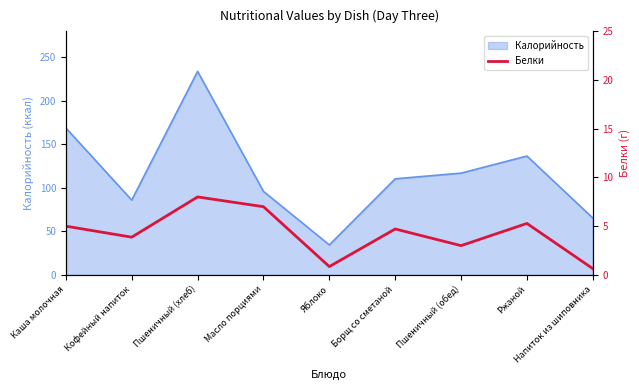

What is the label of the 5th point from the right?

Яблоко